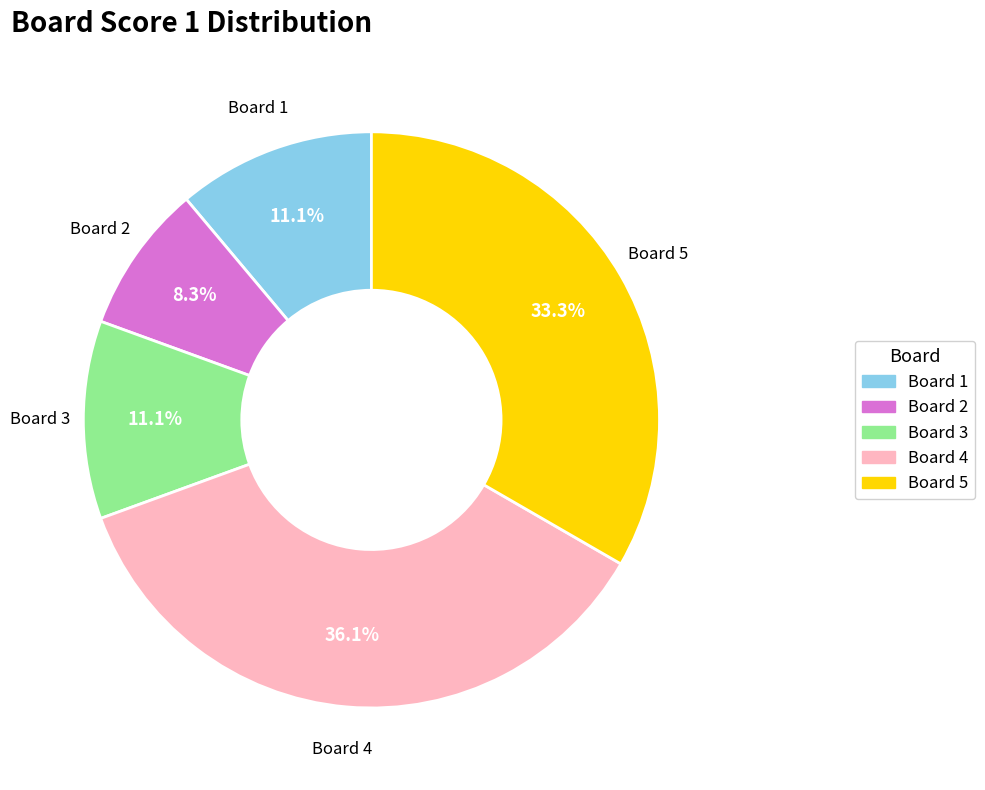

Does any single category account for the majority?

No